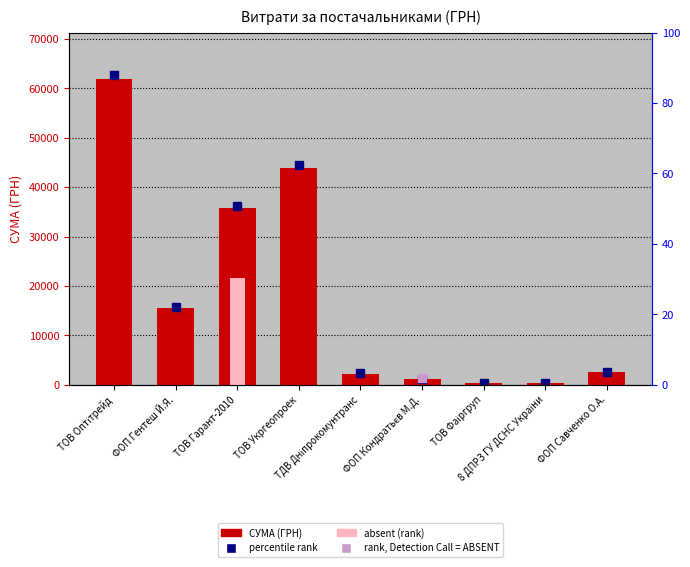

What is the change in value from ТОВ Оптітрейд to ТОВ Гарант-2010?

-26148.0